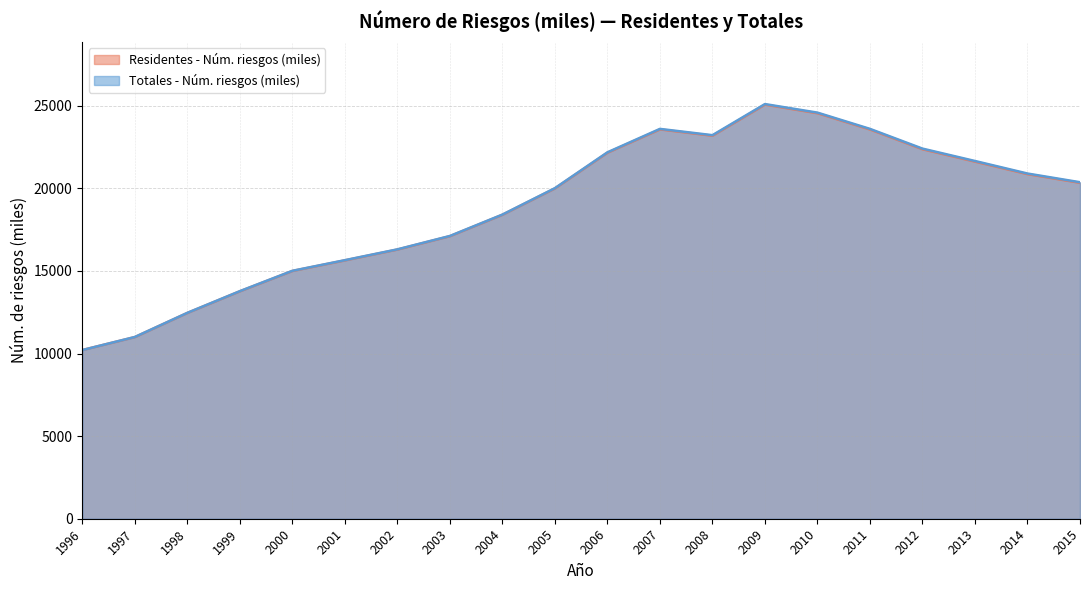

True or false: Totales - Núm. riesgos (miles) and Residentes - Núm. riesgos (miles) cross at least once.

False